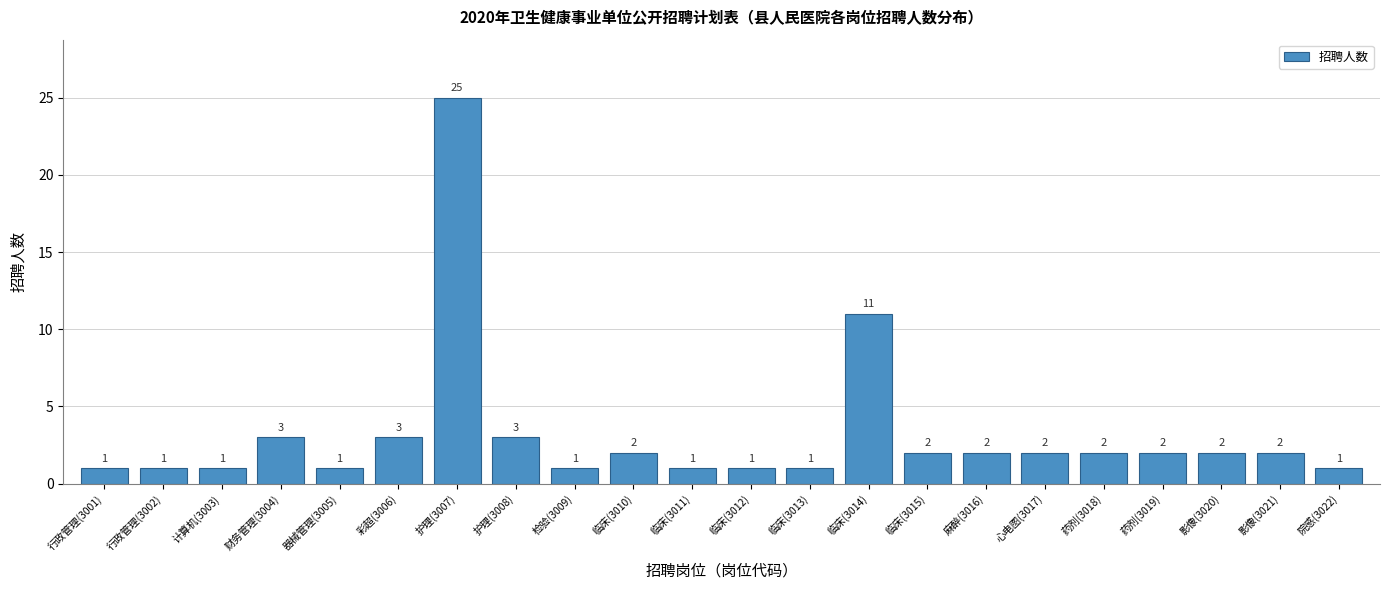

Reading left to right, list all the values displayed in this chart.

行政管理(3001)=1	行政管理(3002)=1	计算机(3003)=1	财务管理(3004)=3	器械管理(3005)=1	彩超(3006)=3	护理(3007)=25	护理(3008)=3	检验(3009)=1	临床(3010)=2	临床(3011)=1	临床(3012)=1	临床(3013)=1	临床(3014)=11	临床(3015)=2	麻醉(3016)=2	心电图(3017)=2	药剂(3018)=2	药剂(3019)=2	影像(3020)=2	影像(3021)=2	院感(3022)=1